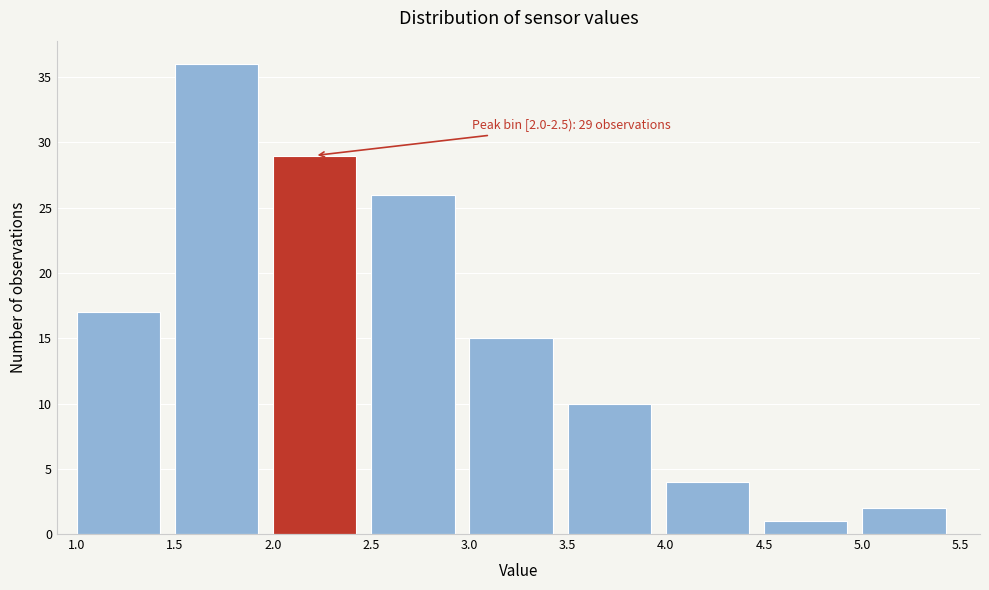

Which range on the x-axis has the tallest bar?

1.5 to 2.0